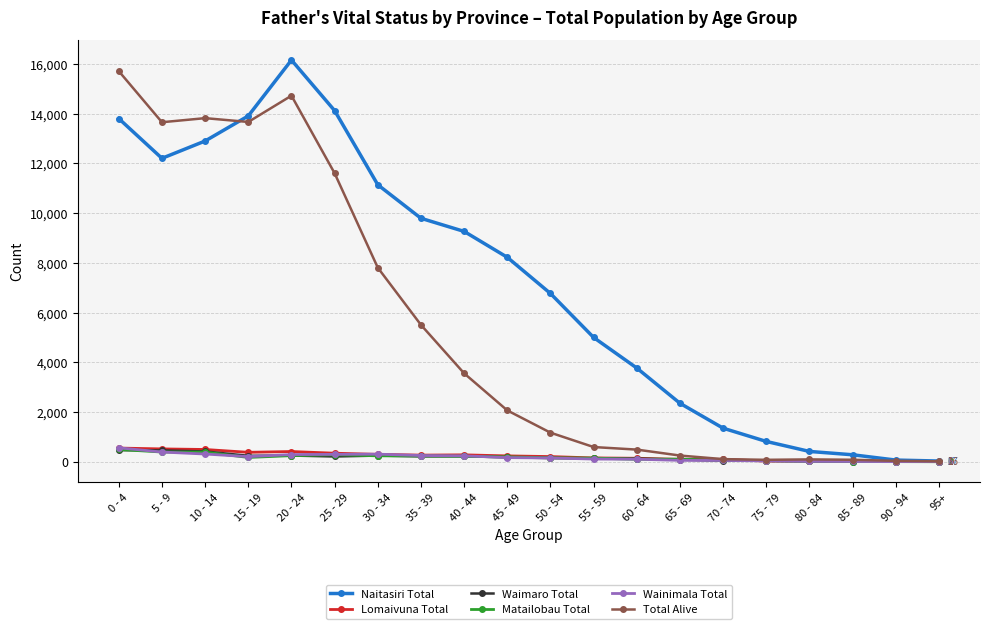

What is the label of the 1st point from the right?

95+